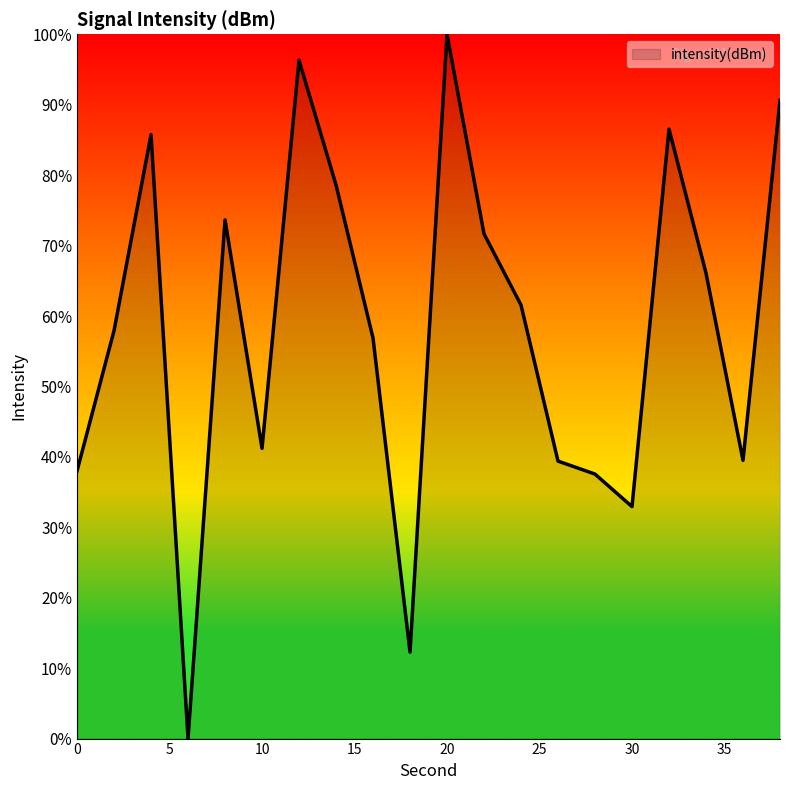

What is the greatest value displayed?

100.0